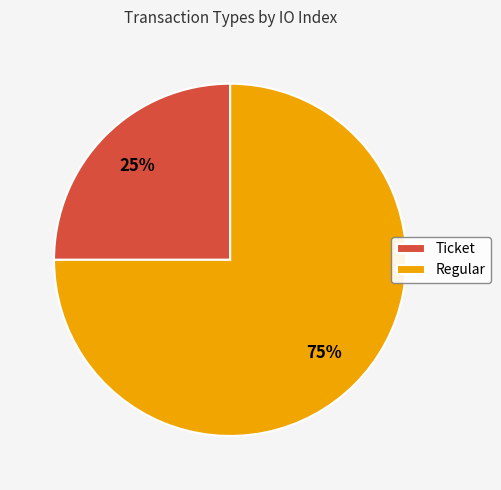

Combined, do Ticket and Regular account for over 50%?

Yes